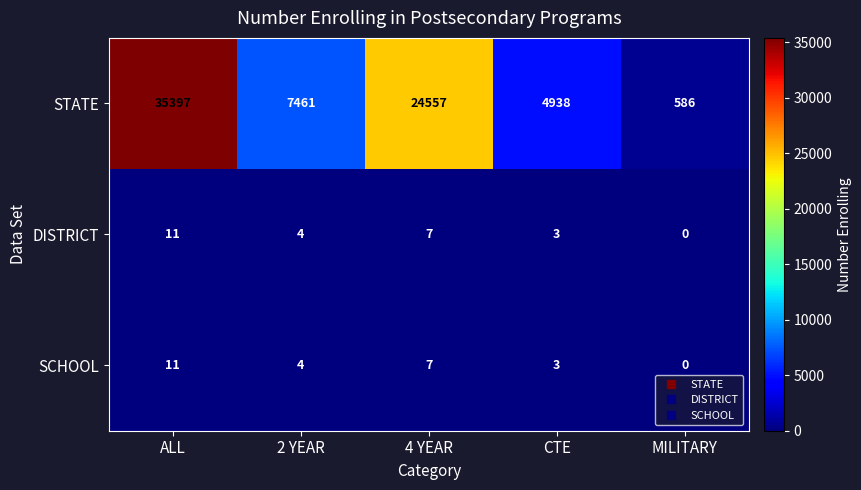

True or false: DISTRICT has a value of 3 at CTE.

True